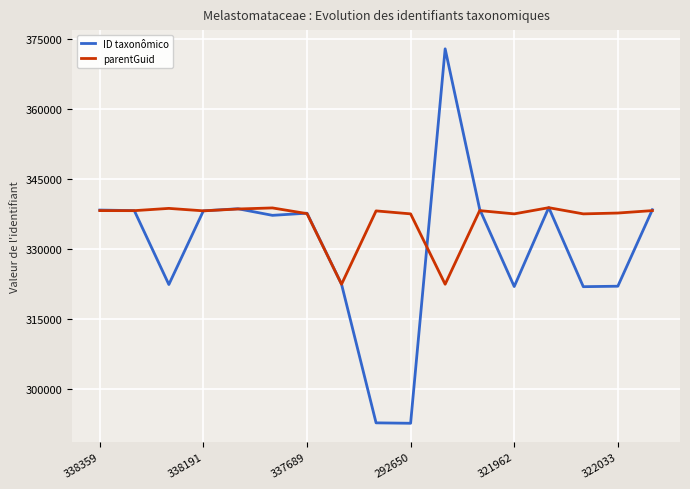

Does the chart display data point markers on the line(s)?

No